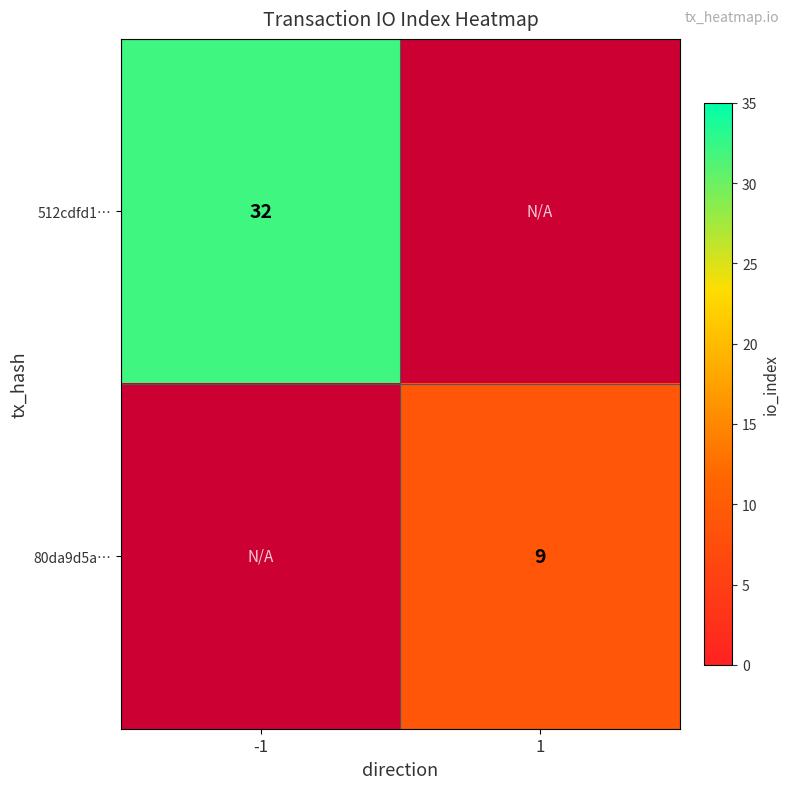

The value of 512cdfd1… at -1 is 32. True or false?

True